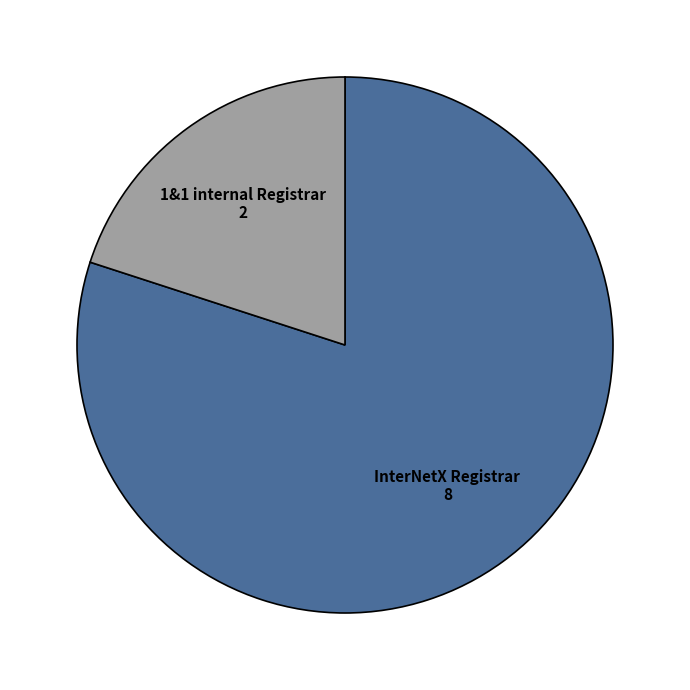

Is there a majority slice in this chart?

Yes